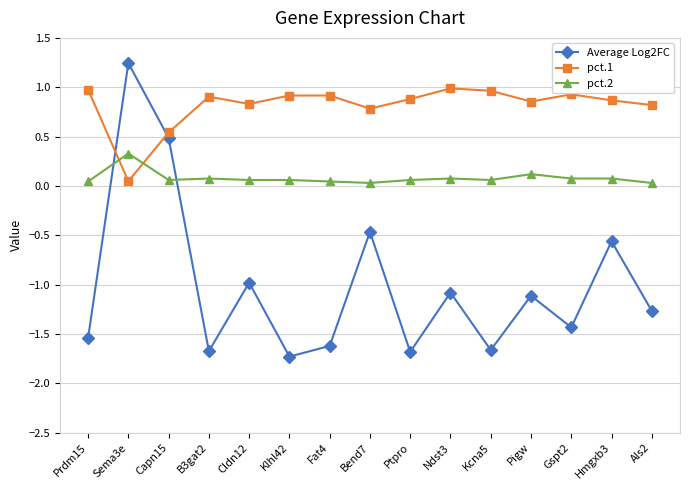

The pct.2 series shows 0.1 at B3gat2. True or false?

True